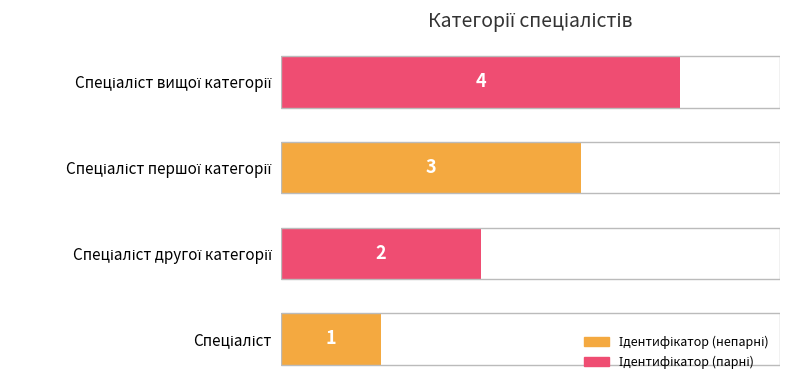

What is the smallest value displayed?

1